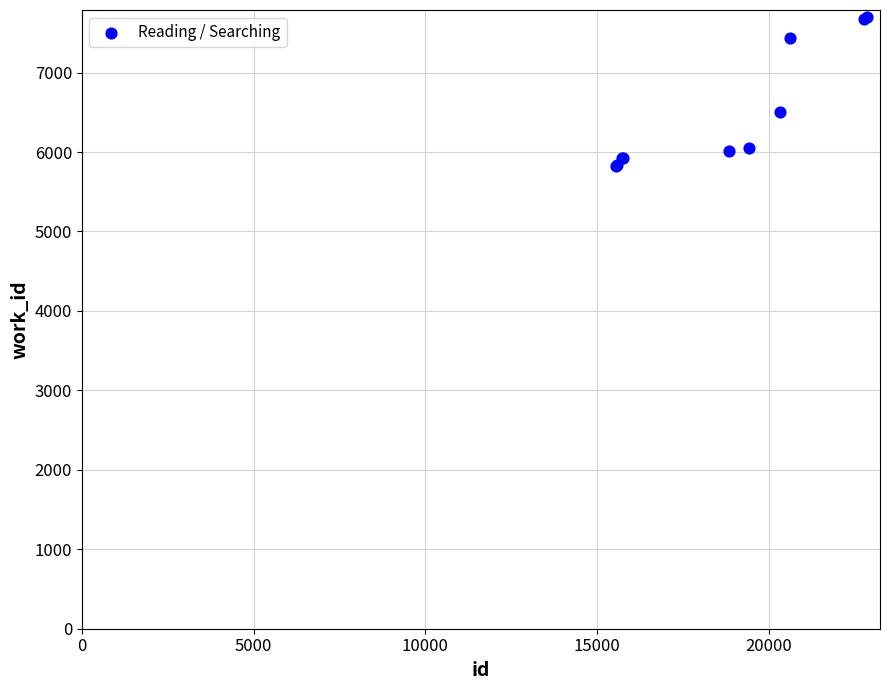

What Y value in the scatter plot is closest to 6760?

6506